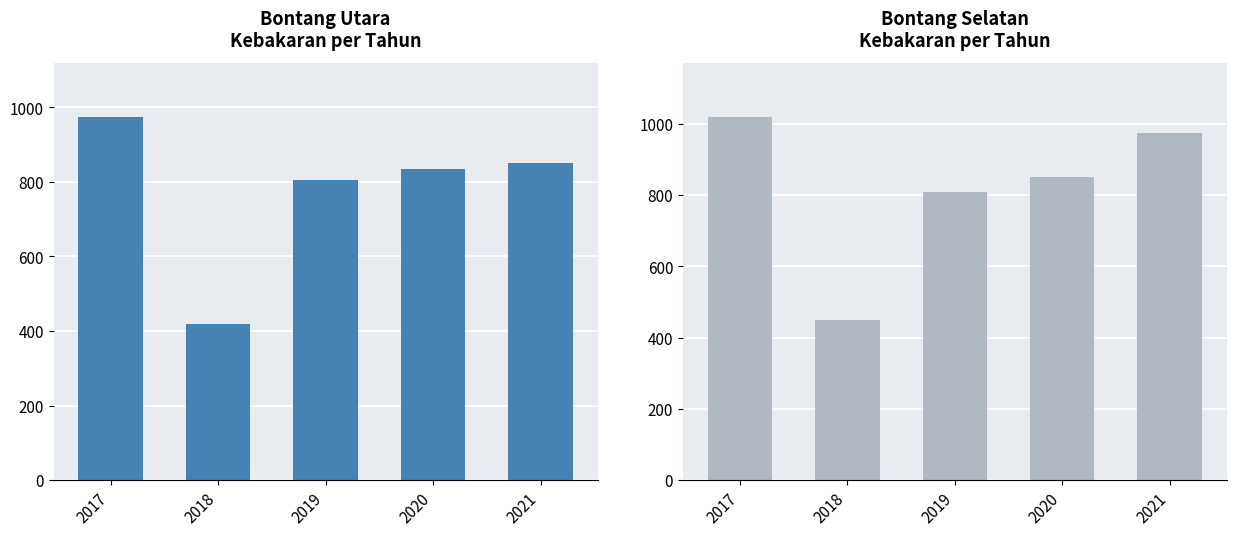

Reading right to left, list all the values displayed in this chart.

Bontang Utara: 2021=852	2020=835	2019=804	2018=418	2017=973
Bontang Selatan: 2021=975	2020=852	2019=809	2018=450	2017=1018